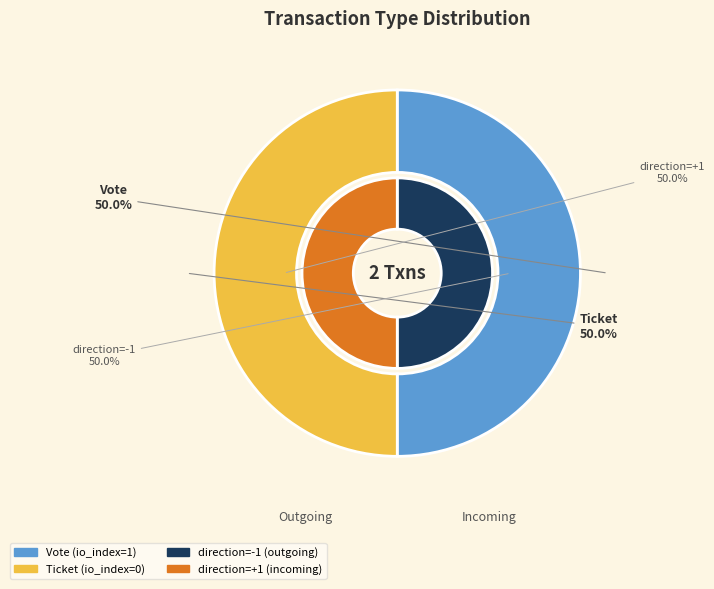

How many segments does this pie chart have?

2